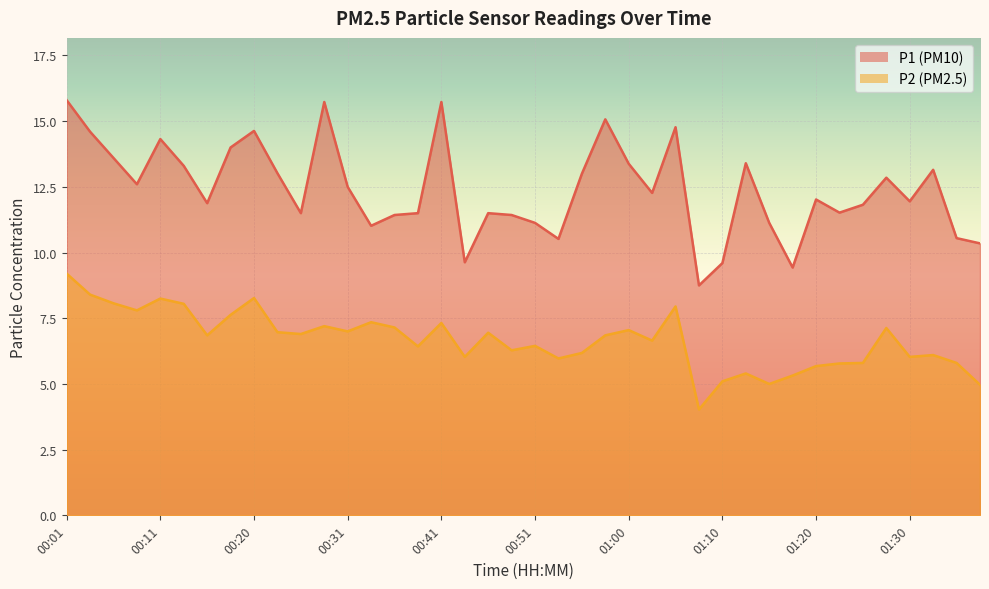

True or false: P1 and P2 intersect in this chart.

False